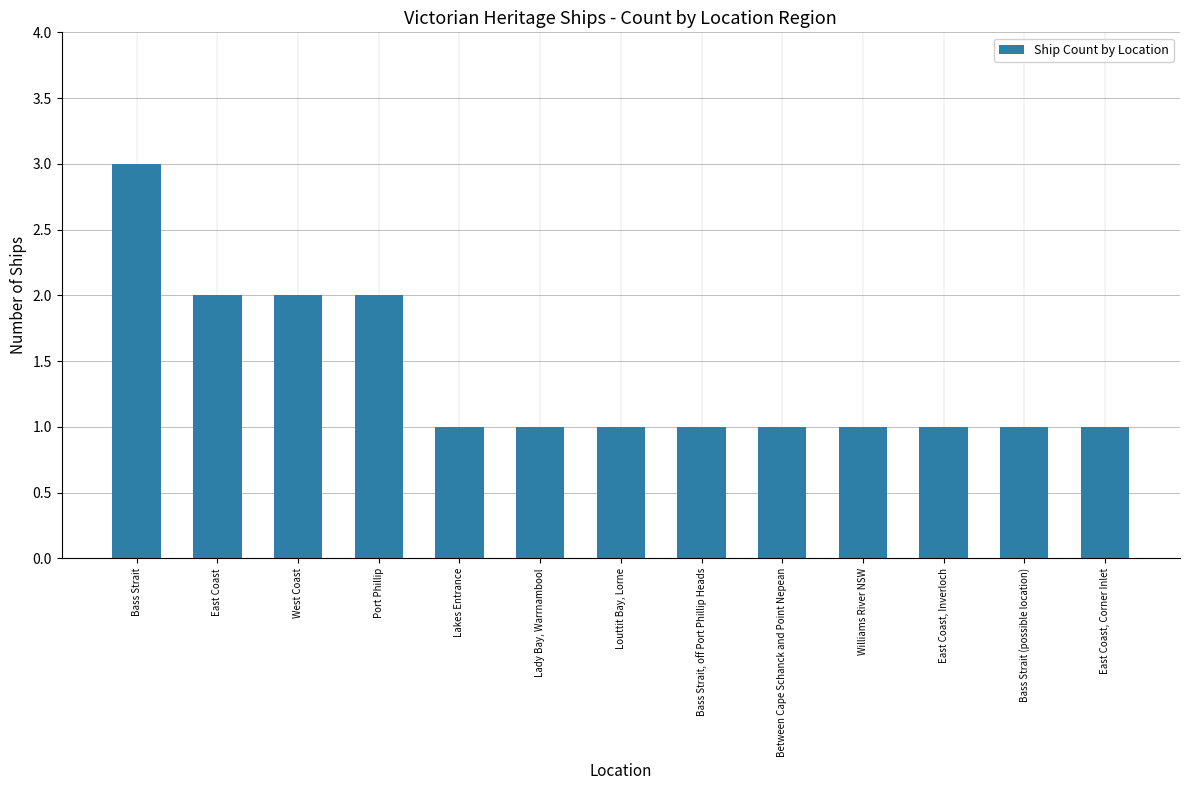

At which category does the chart reach its peak across all series?

Bass Strait